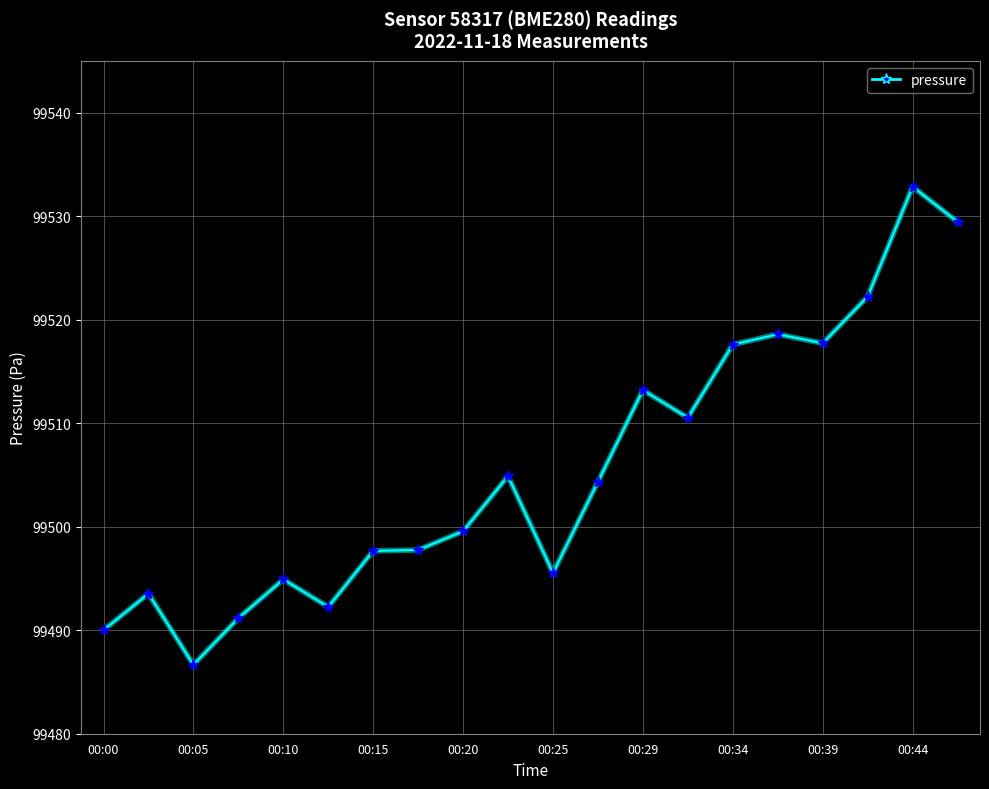

What is the greatest value displayed?

99532.8